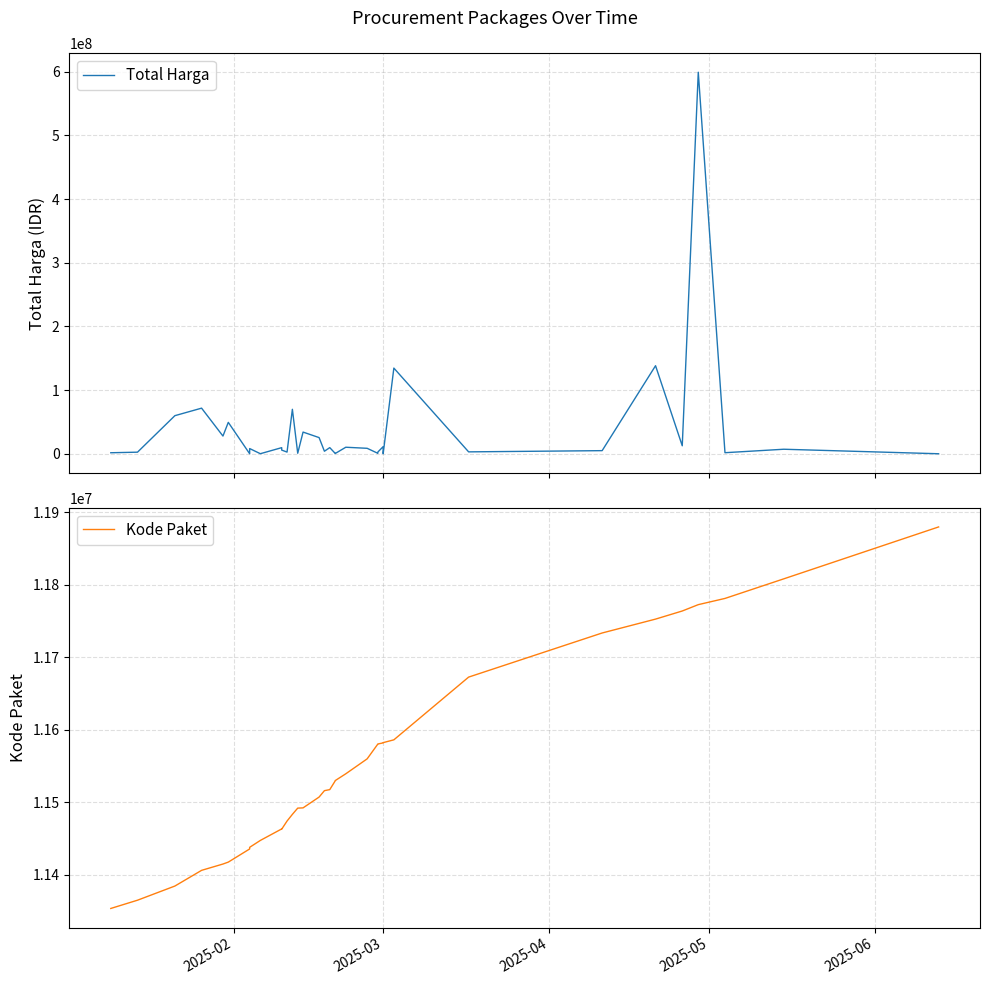

What is the lowest value of the Kode Paket series?

11353522